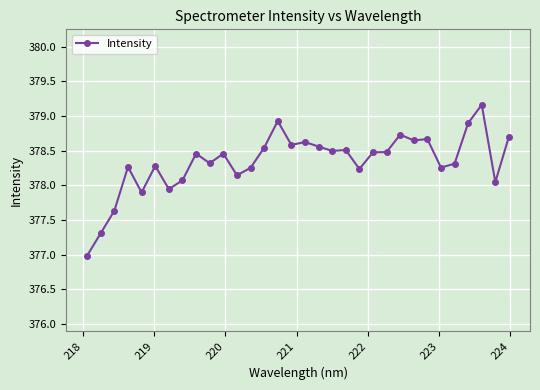

What is the minimum value shown in the chart?

377.0